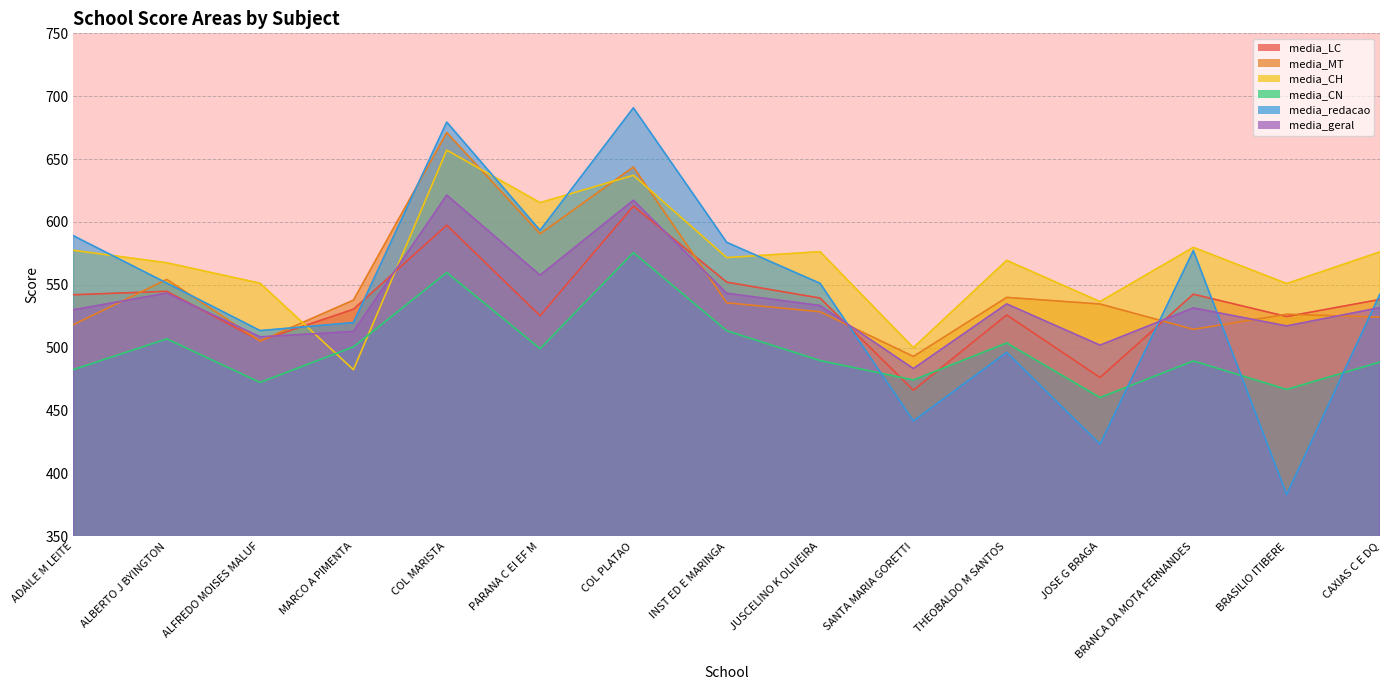

How many lines are shown in the chart?

6